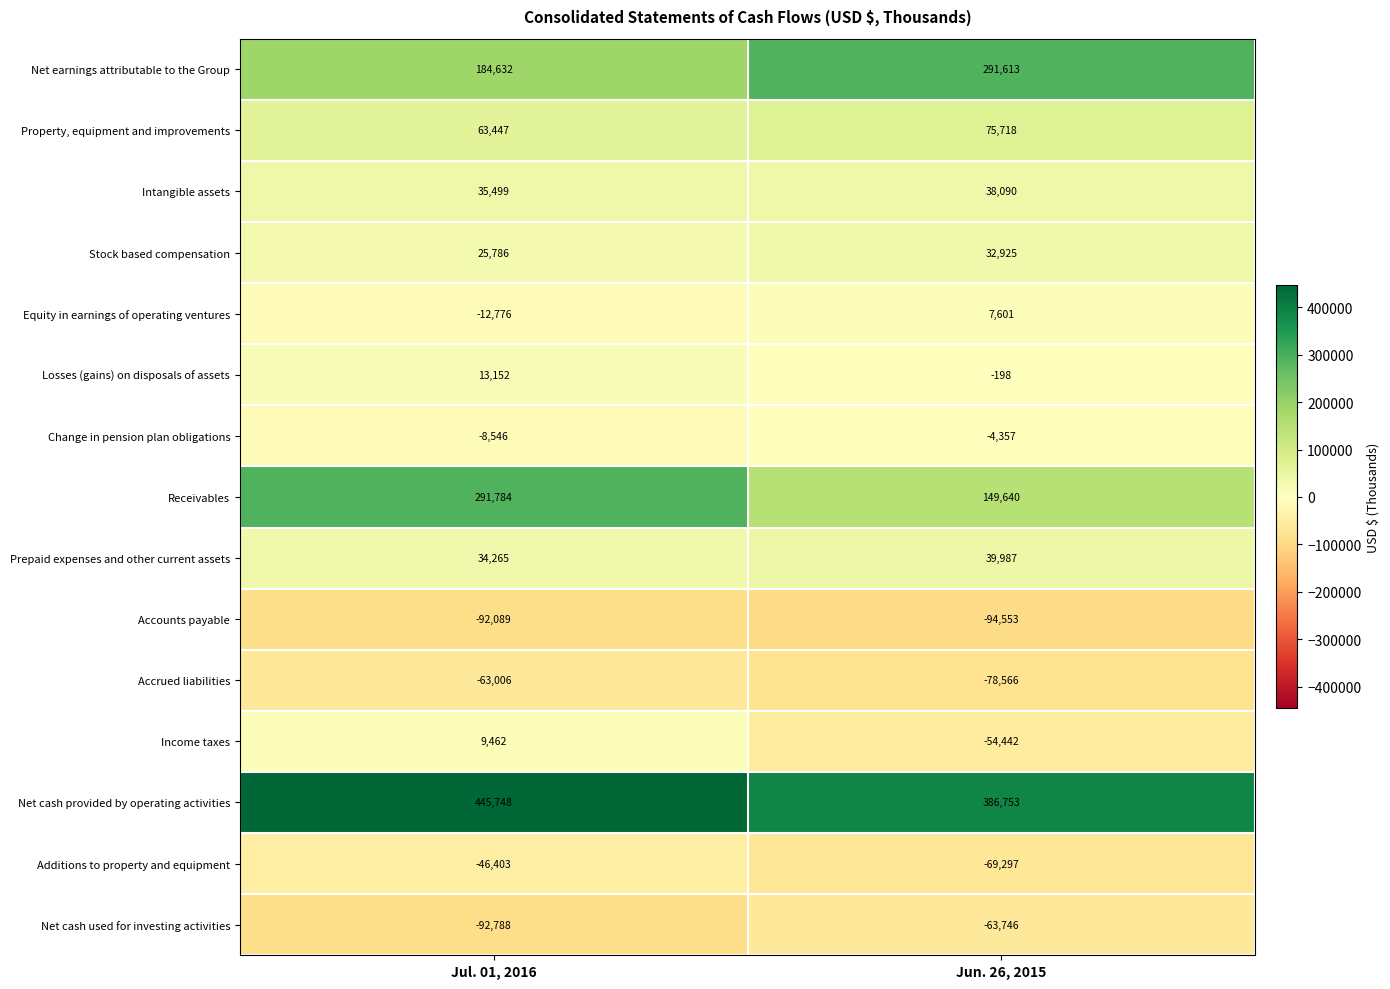

What is the greatest value displayed?

445748